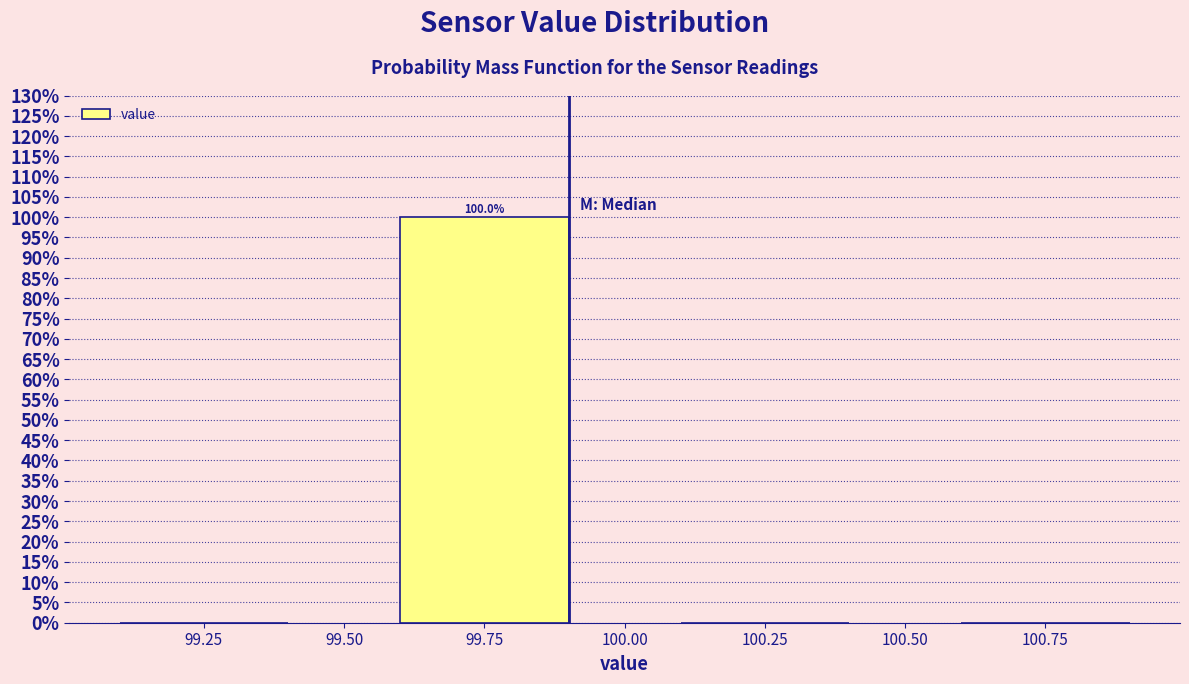

Over which range of the x-axis is the bar tallest?

99.5 to 100.0